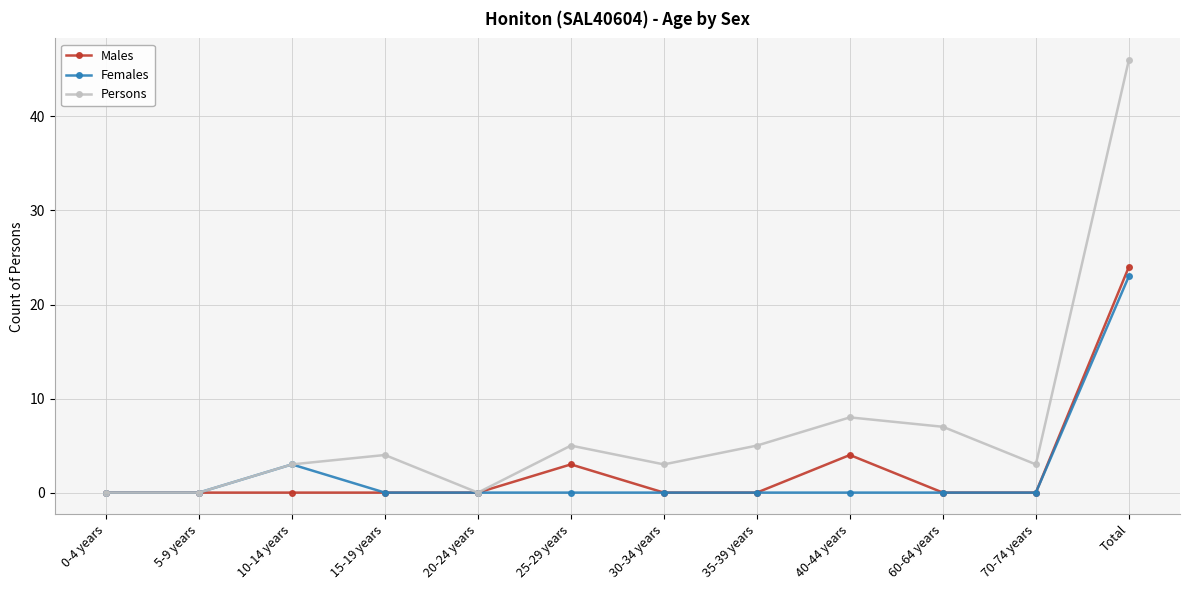

List the series in order of their peak value, lowest first.

Females, Males, Persons